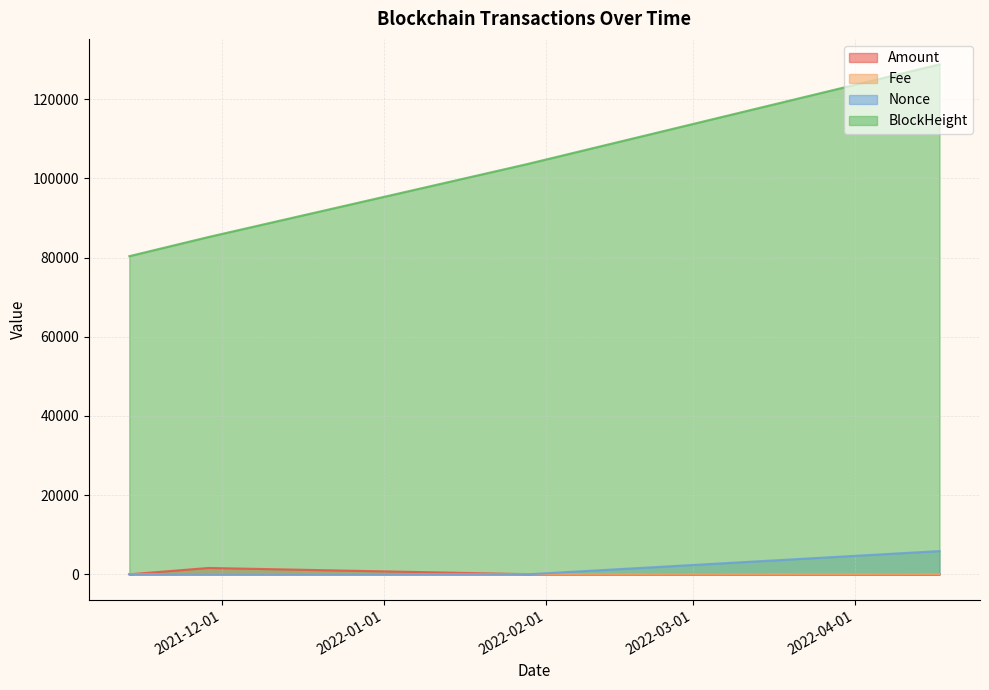

How many distinct data groups are displayed?

4